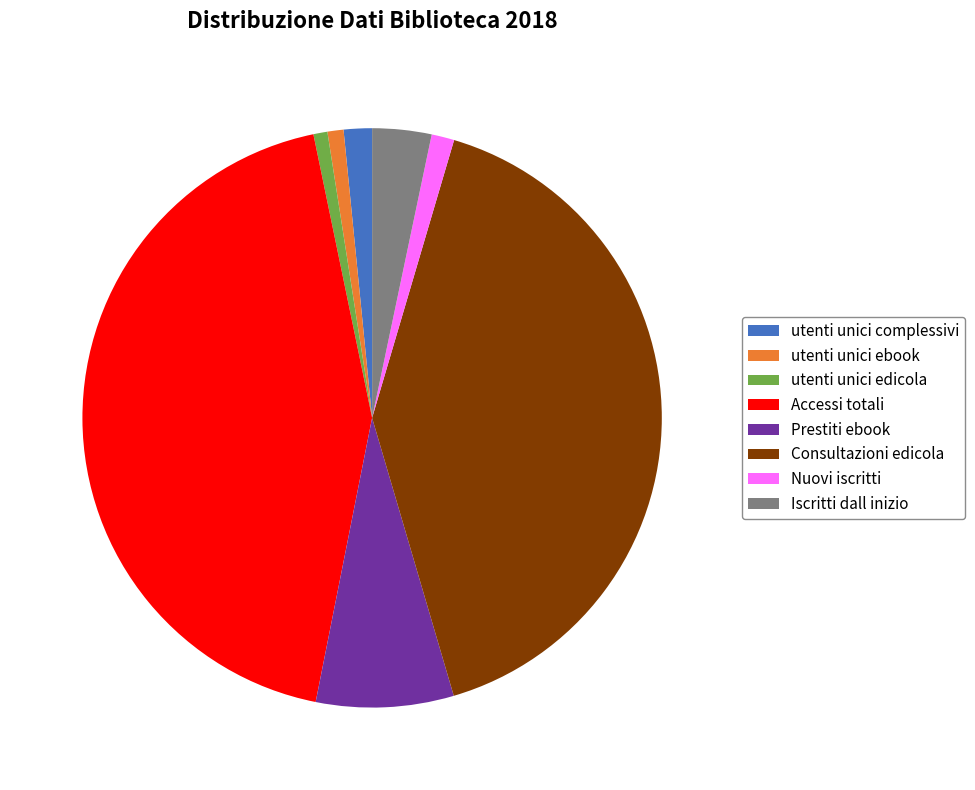

Is the sum of utenti unici complessivi and Consultazioni edicola greater than half?

No